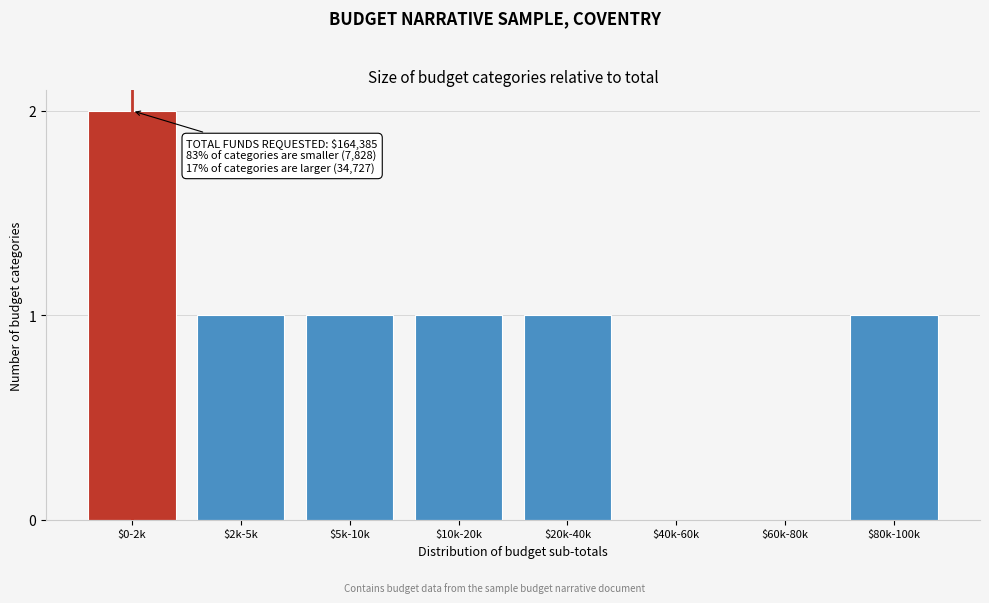

The chart shows a value of 1 at $5k-10k. True or false?

True